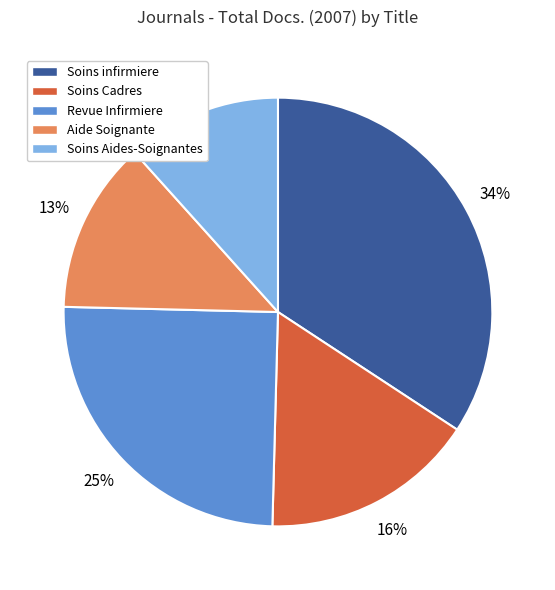

Is there a majority slice in this chart?

No